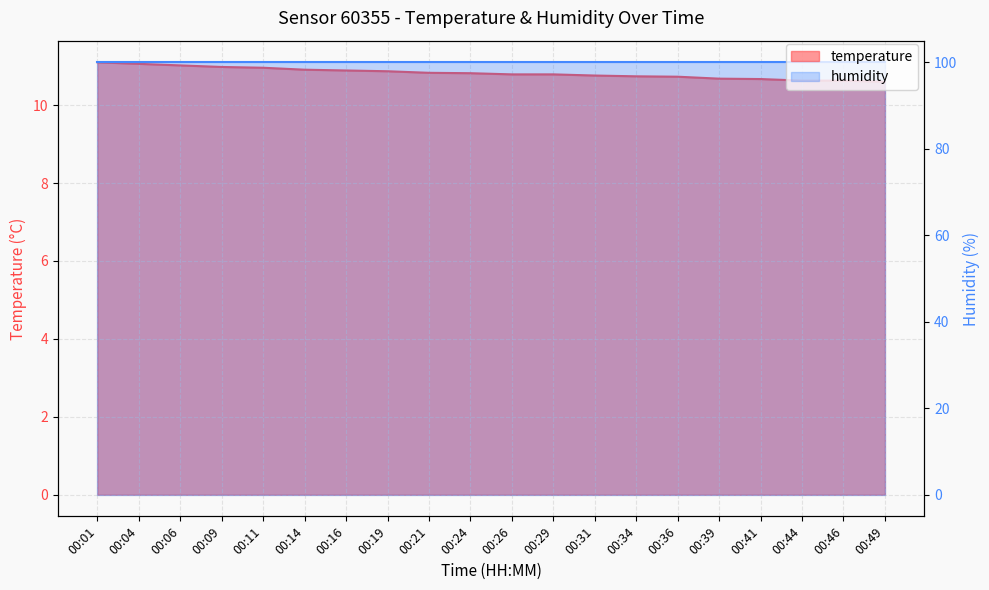

True or false: the data shows 10.8 at 00:29.

True